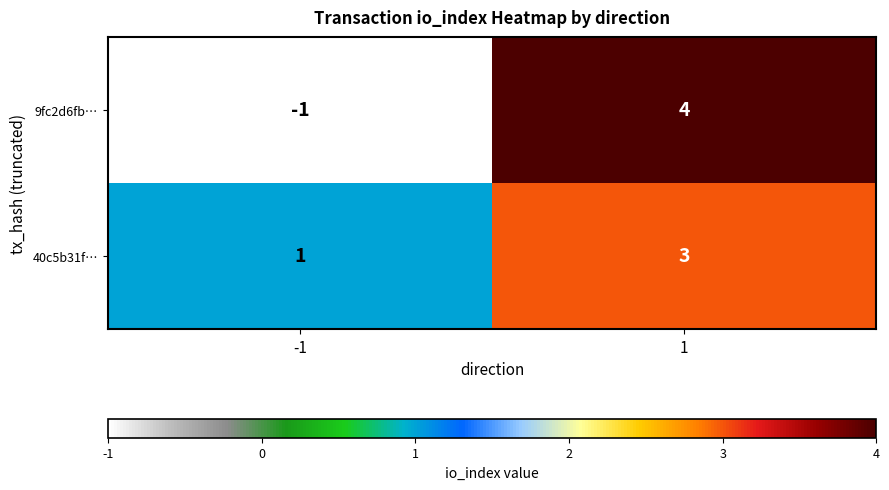

What is the sum of all 40c5b31f… values?

4